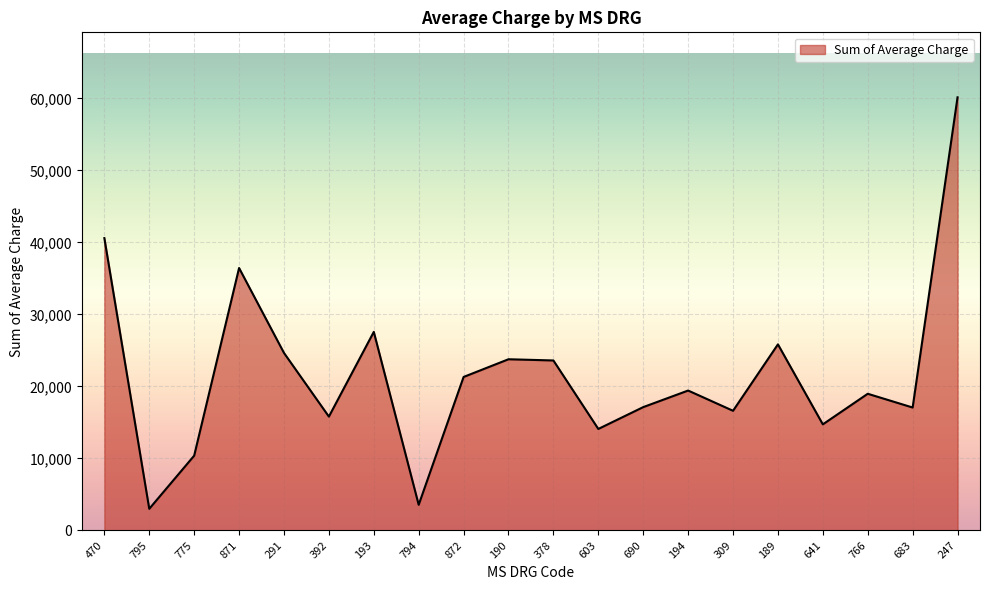

What is the difference between the values at 775 and 193?

17188